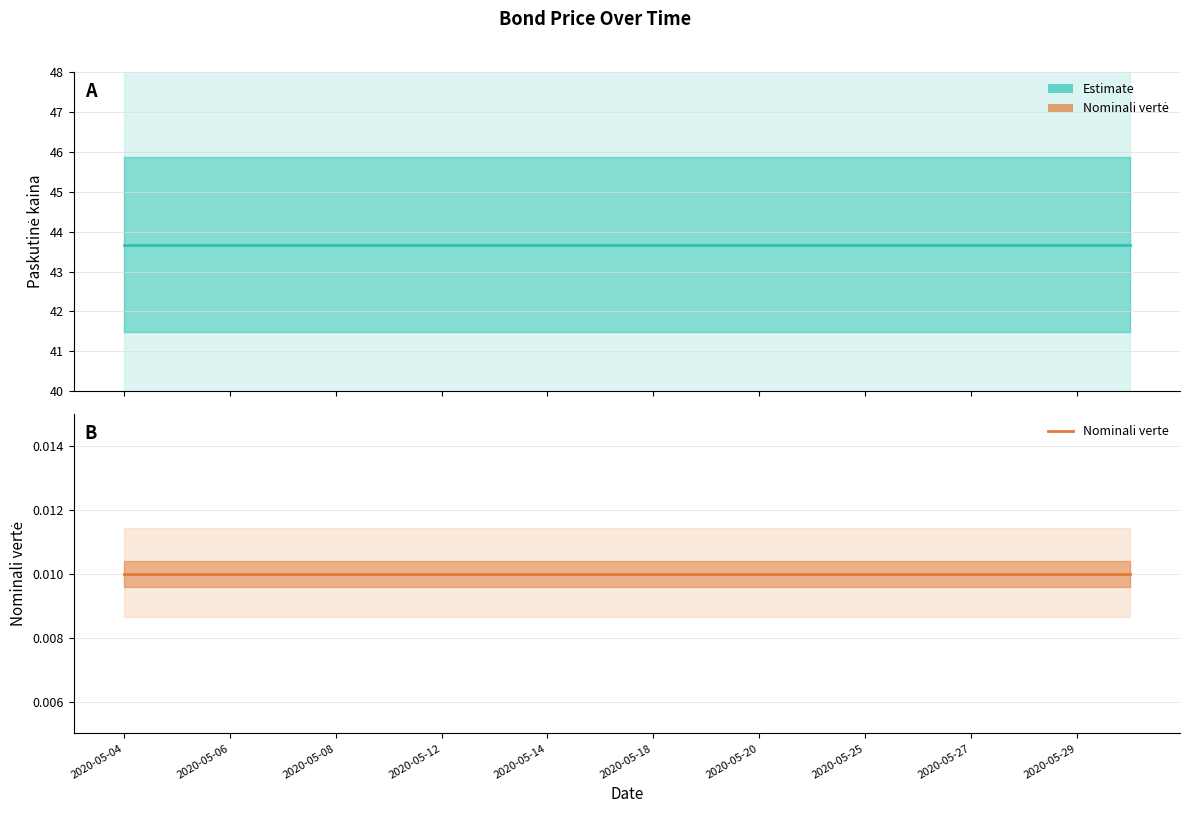

At which category does the chart reach its minimum across all series?

2020-05-04